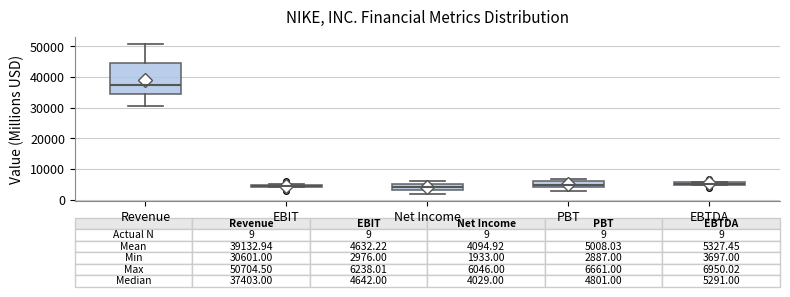

Which box is the tallest, from its lower edge to its upper edge?

Revenue